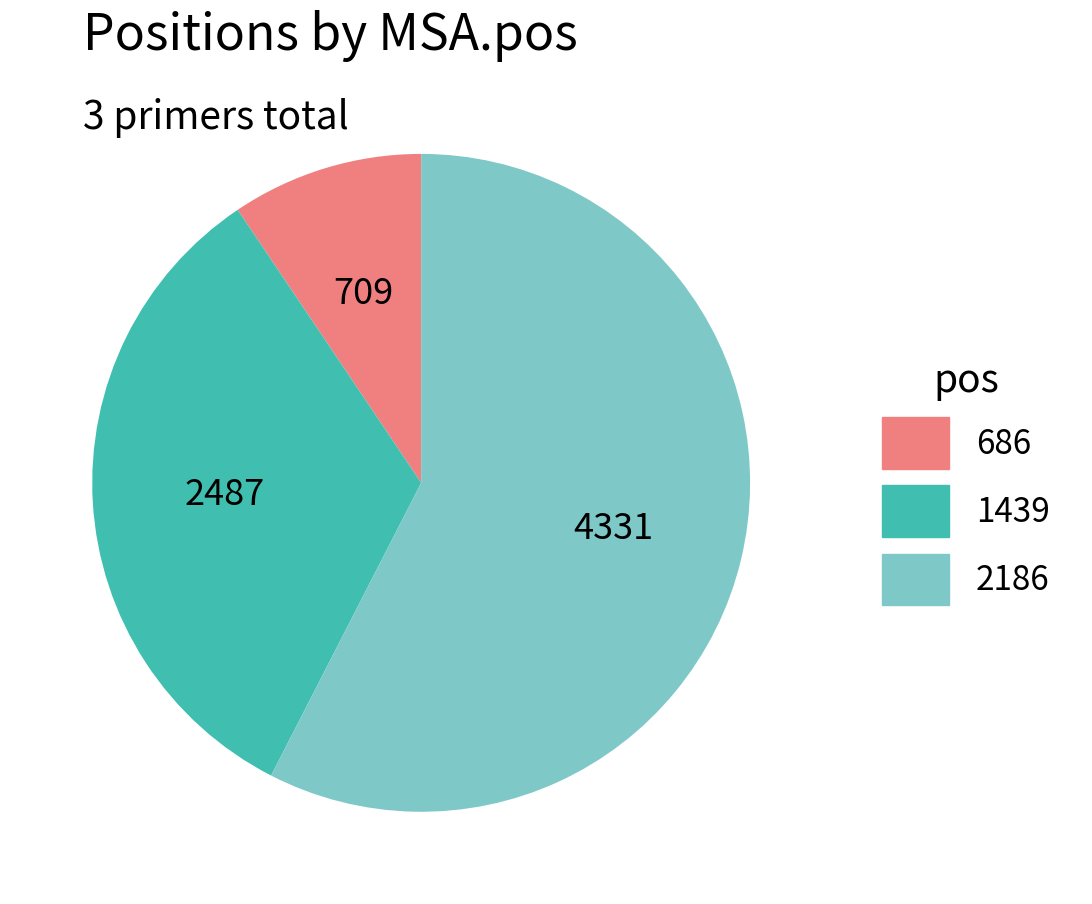

Between 686 and 2186, which is larger?

2186